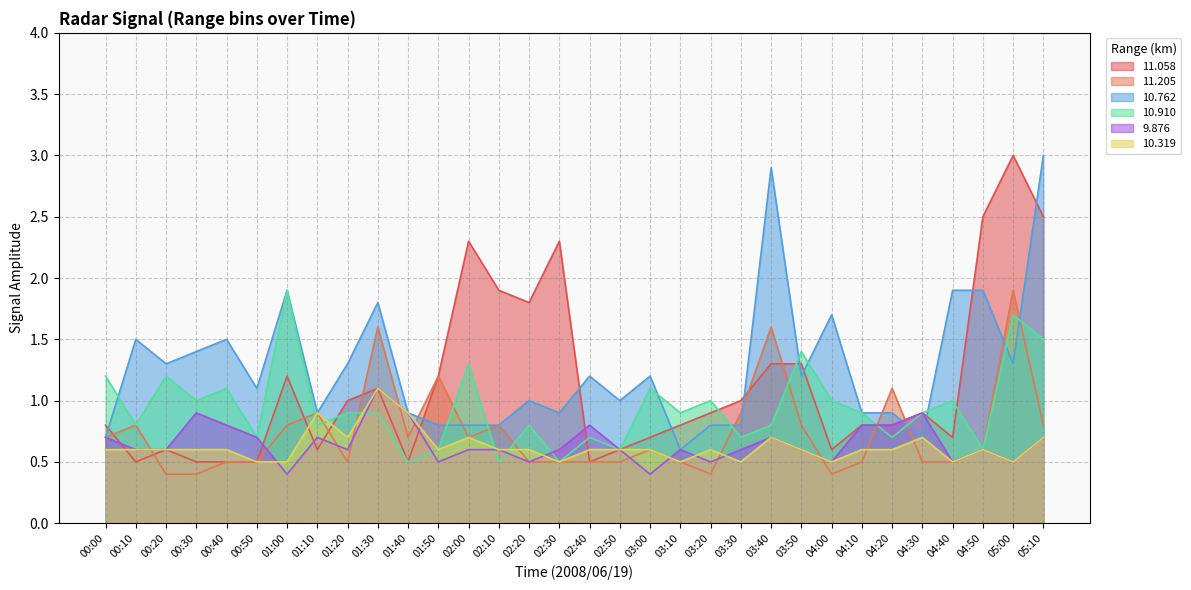

What position from the right is 04:10?

7